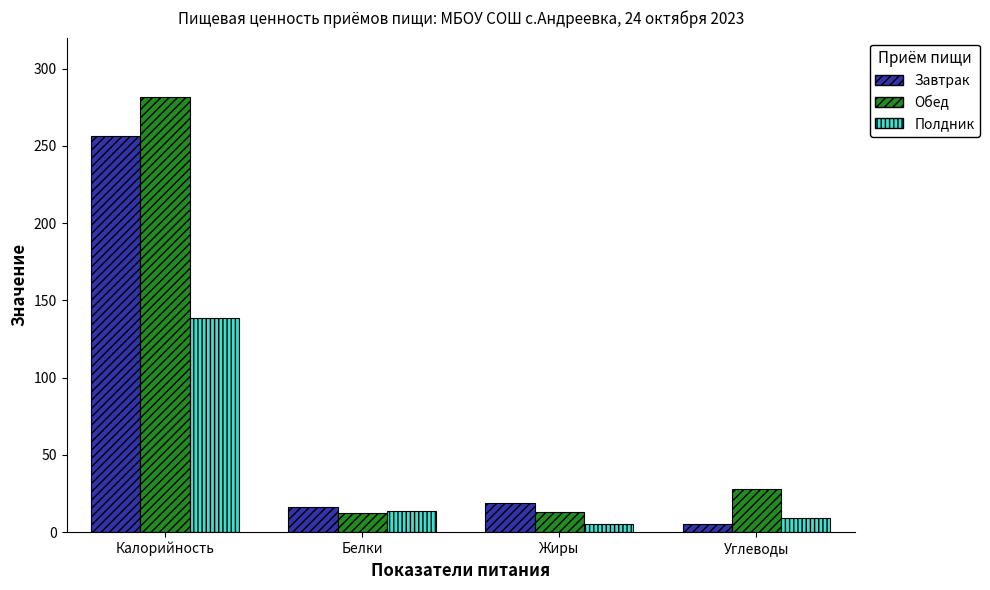

At which category is the sum across all series the highest?

Калорийность